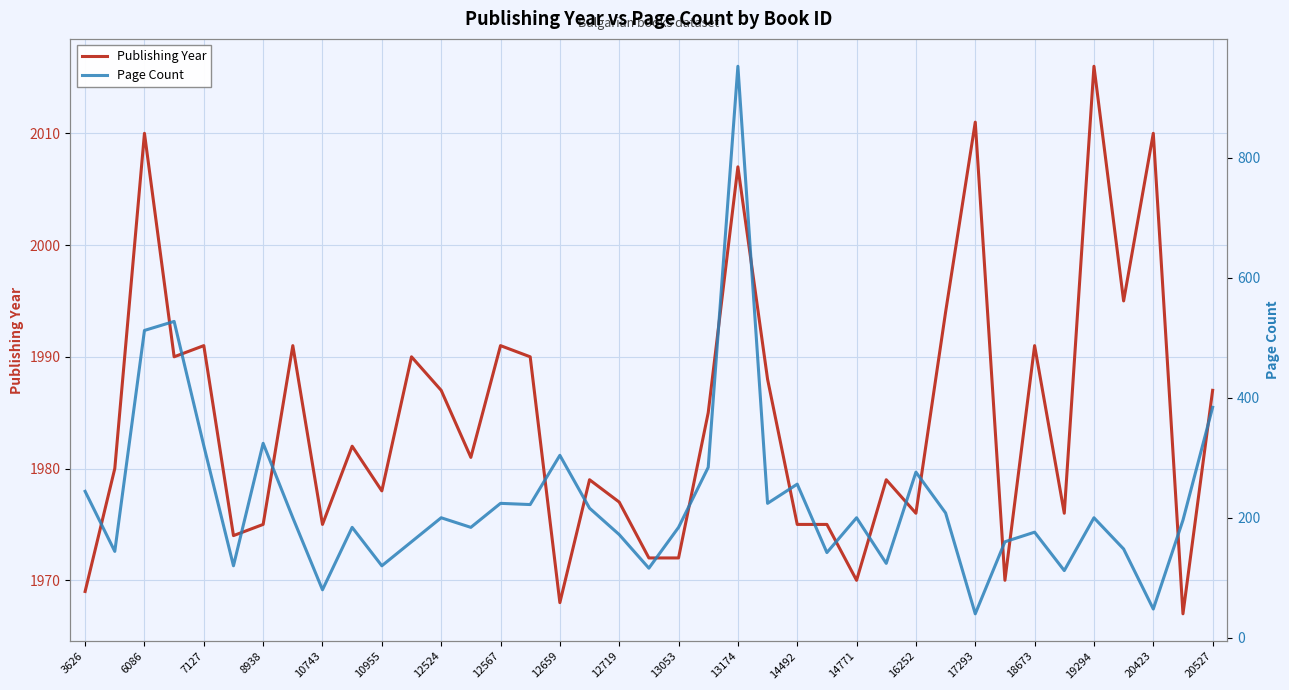

True or false: Publishing Year and Page Count intersect in this chart.

False